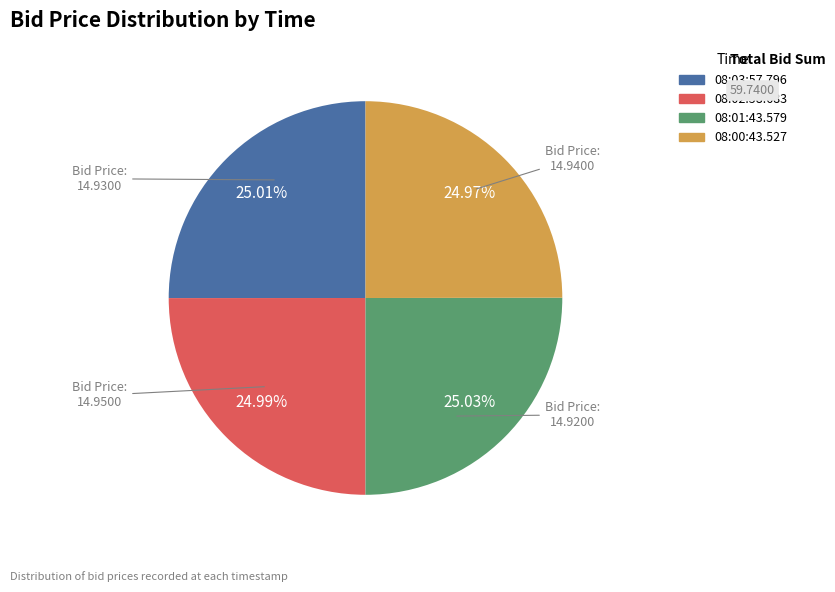

What percentage is the 08:00:43.527 slice, to the nearest percent?

25%